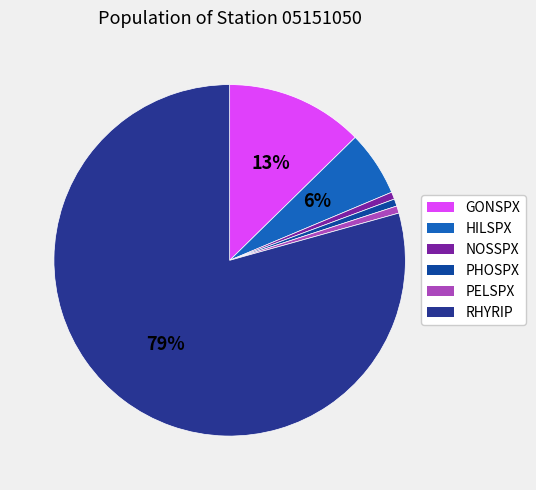

Does any single category account for the majority?

Yes